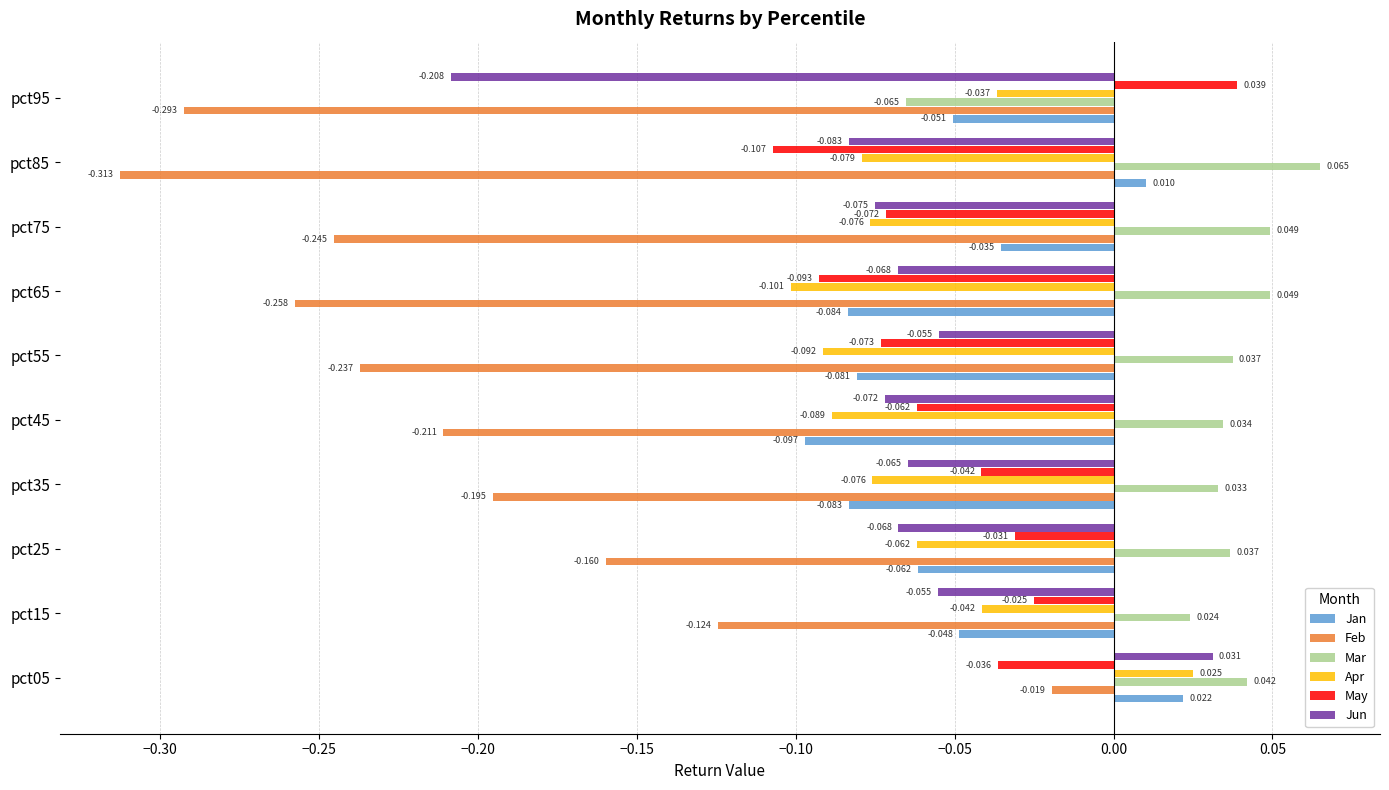

Which label corresponds to the largest value in the chart?

pct85